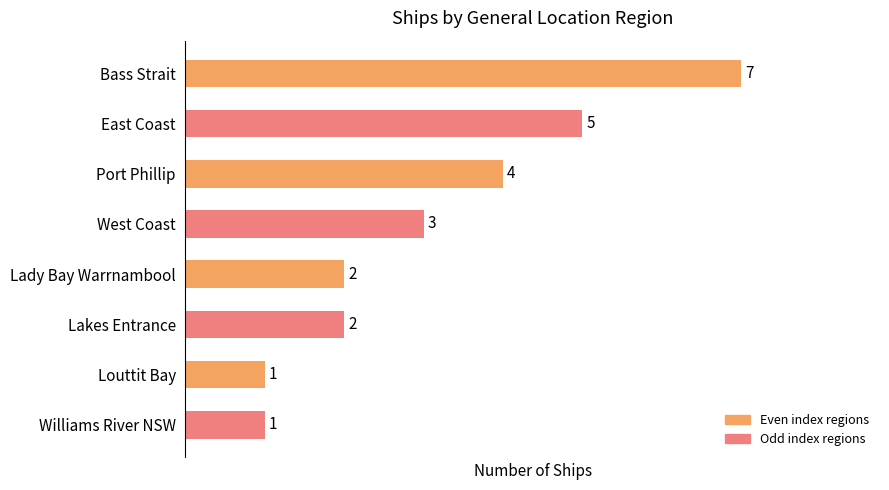

How many bars are there in total?

8